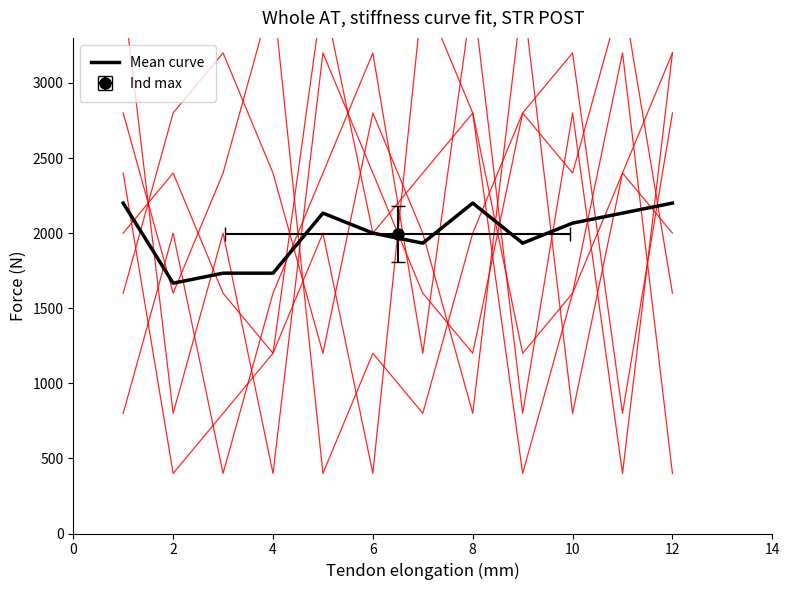

What is the label of the 4th point from the right?

8